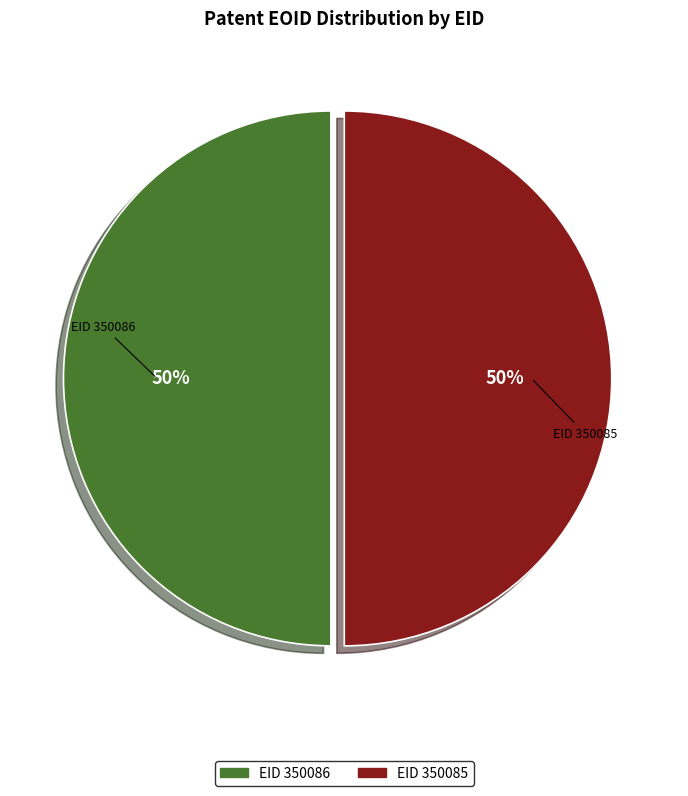

To the nearest percent, what is the average slice percentage?

50%